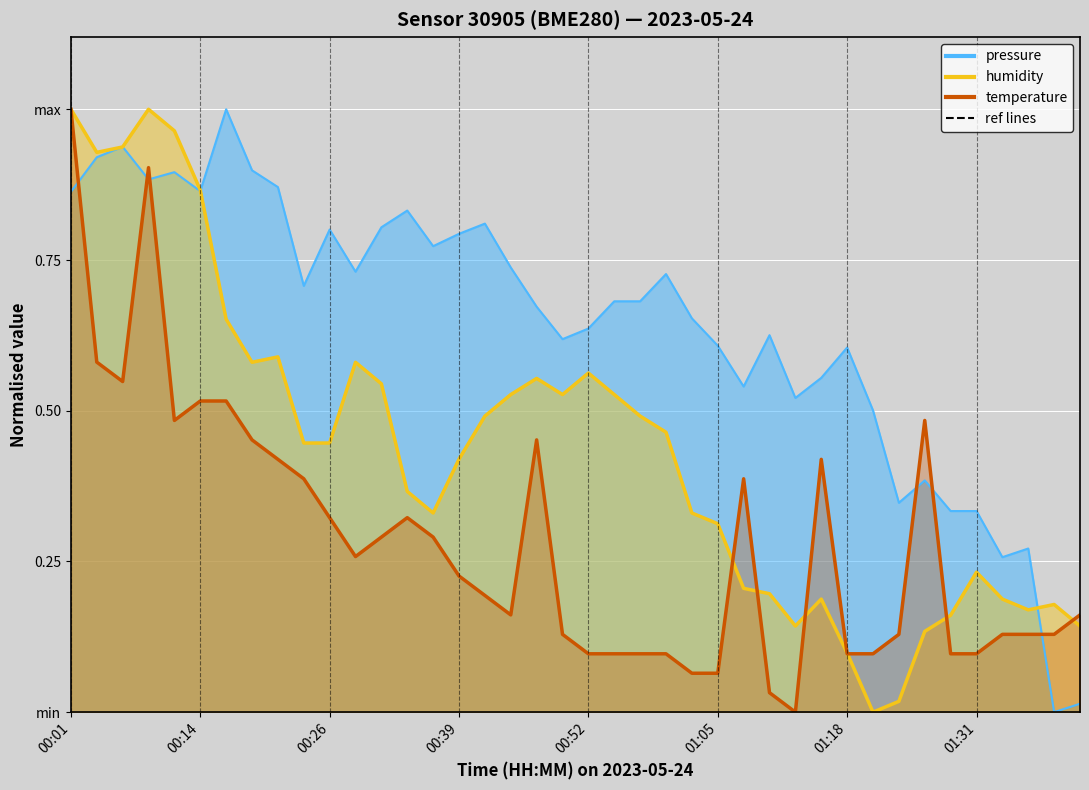

The value of humidity at 00:26 is 0.6. True or false?

False